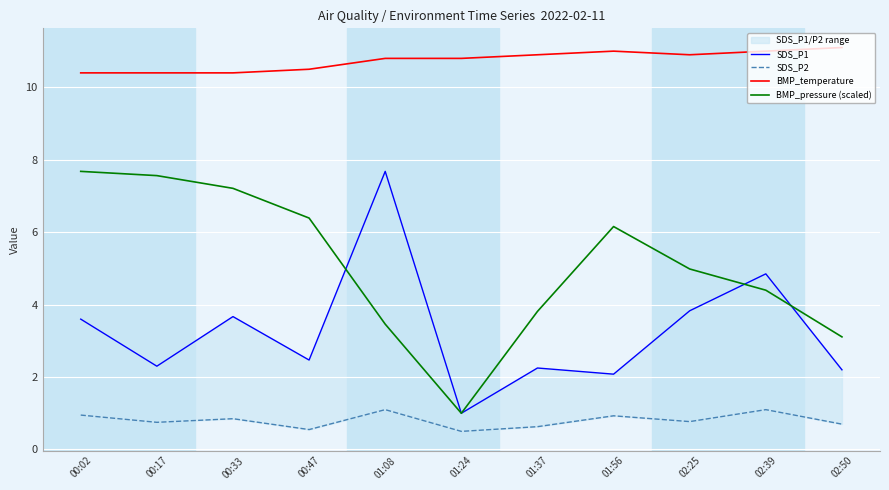

True or false: SDS_P2 has more than 0 points higher than both neighbors.

True